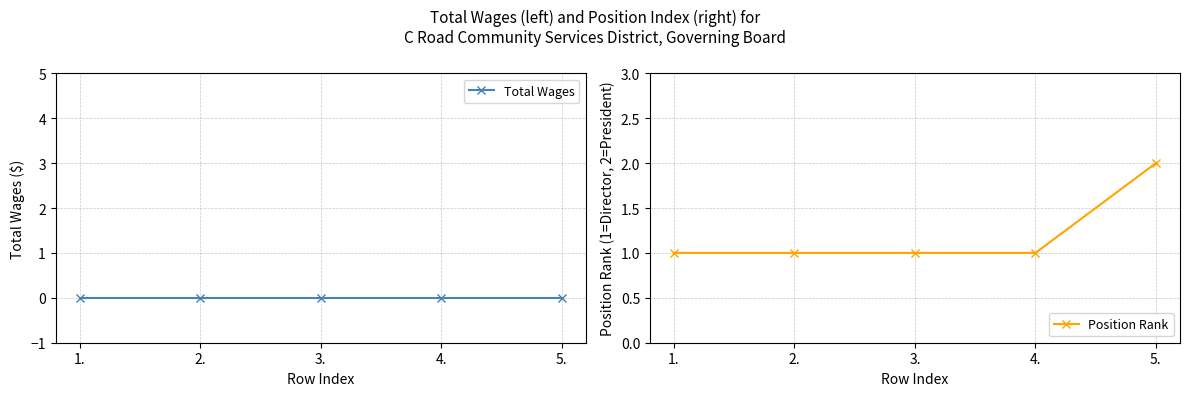

Reading left to right, list all the values displayed in this chart.

Total Wages: 1.=0	2.=0	3.=0	4.=0	5.=0
Position Rank: 1.=1	2.=1	3.=1	4.=1	5.=2